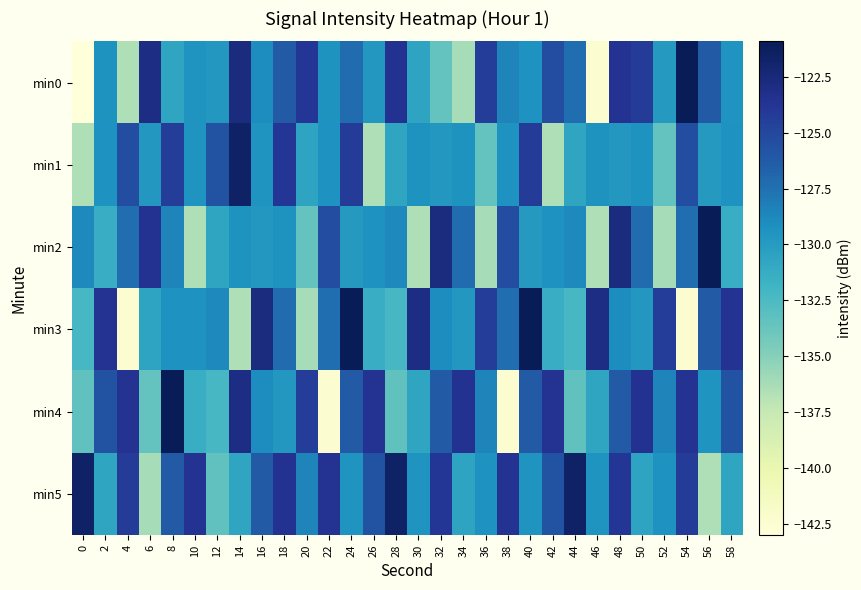

Rank the series at 28 from highest to lowest value.

min5, min0, min2, min1, min3, min4